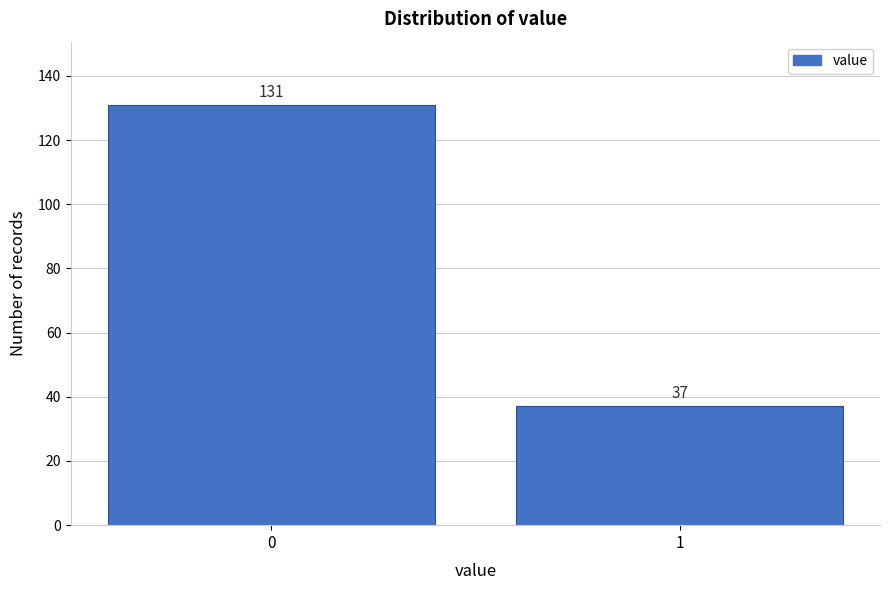

Reading left to right, list all the values displayed in this chart.

131	37